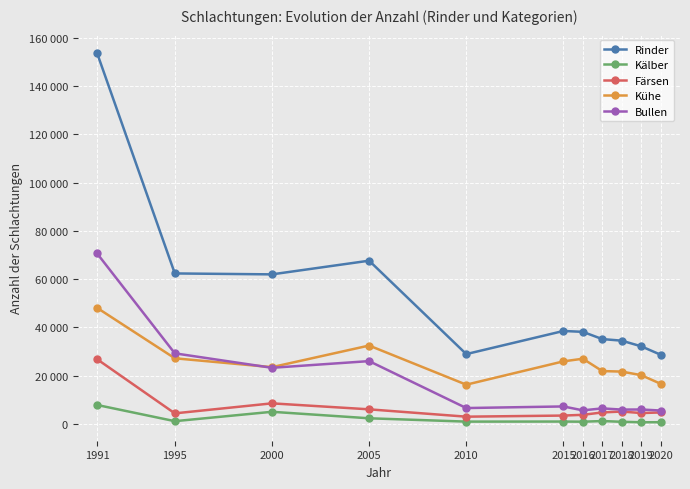

What is the maximum value shown in the chart?

153612